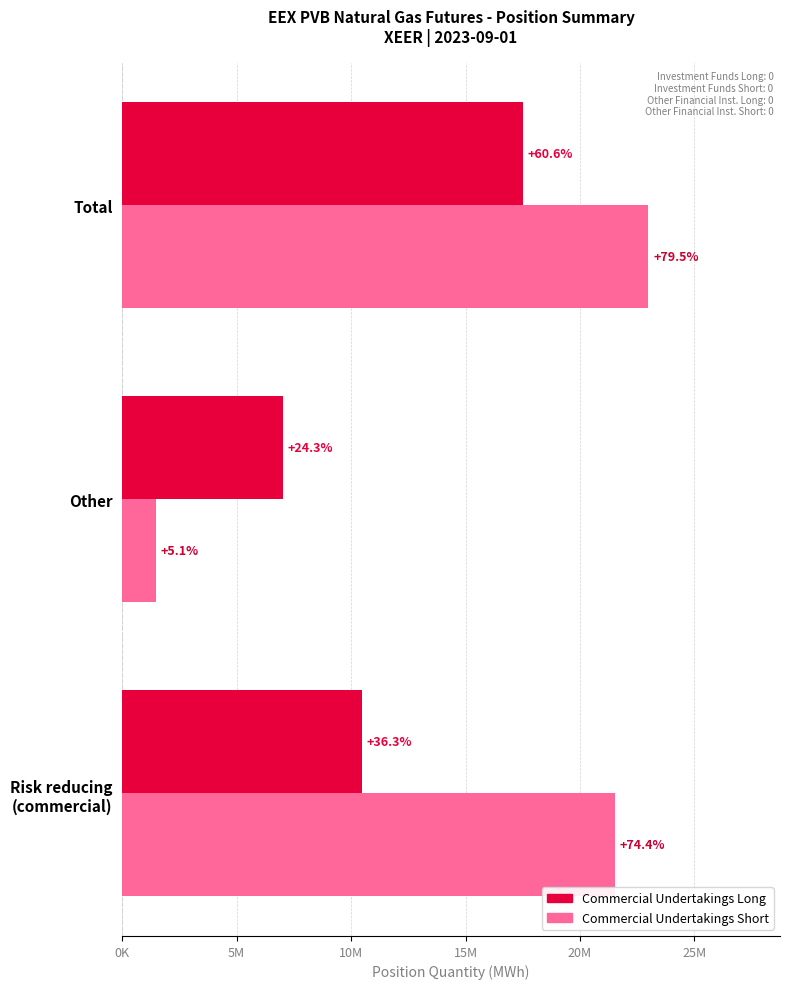

What are all the series names shown in the legend?

Commercial Undertakings Long, Commercial Undertakings Short